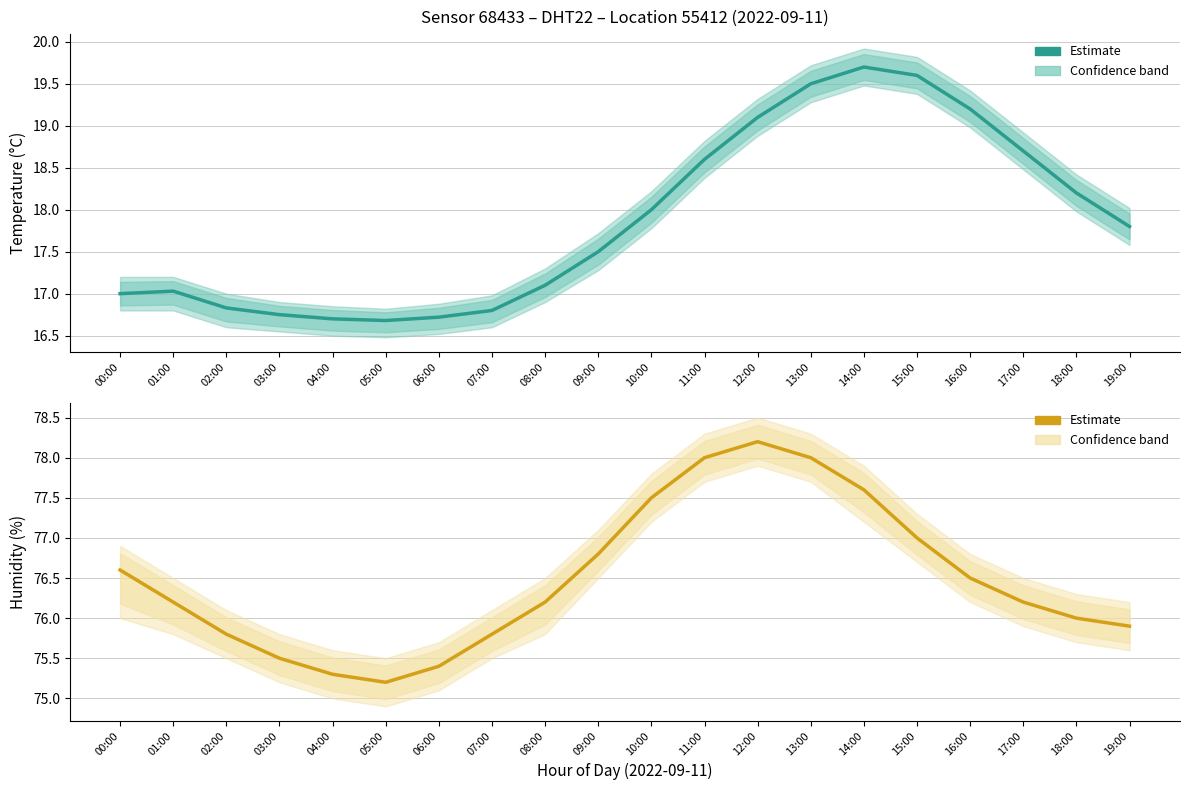

The value at 07:00 is 102.4. True or false?

False